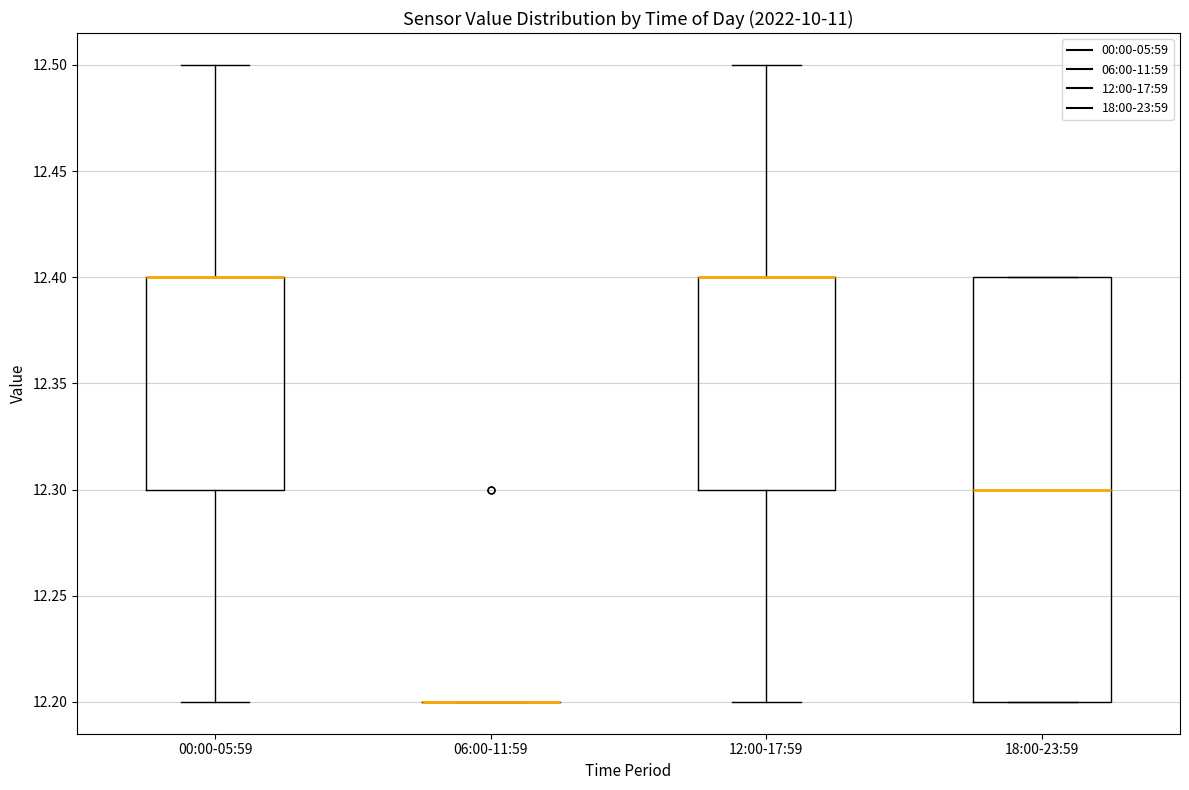

Which box is the tallest, from its lower edge to its upper edge?

18:00-23:59